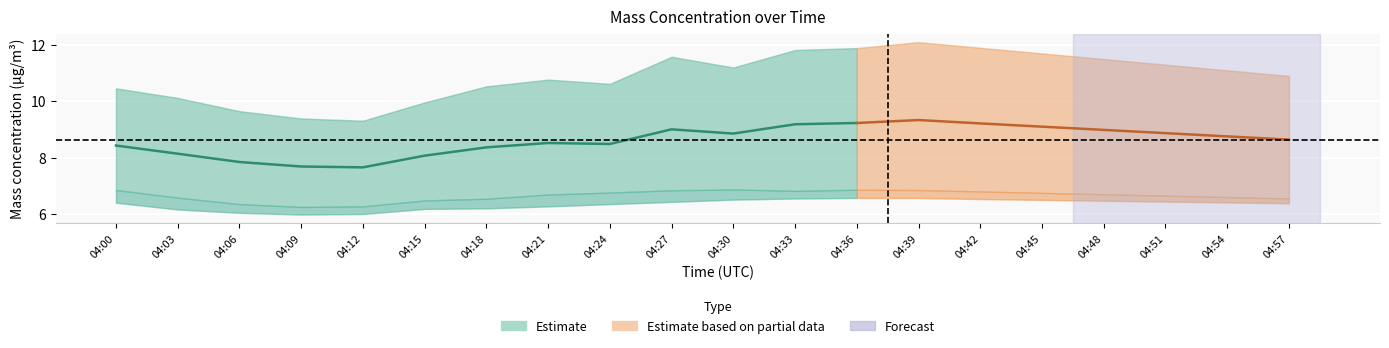

What is the value of the X2_M11 point at the 8th from the left?

6.7